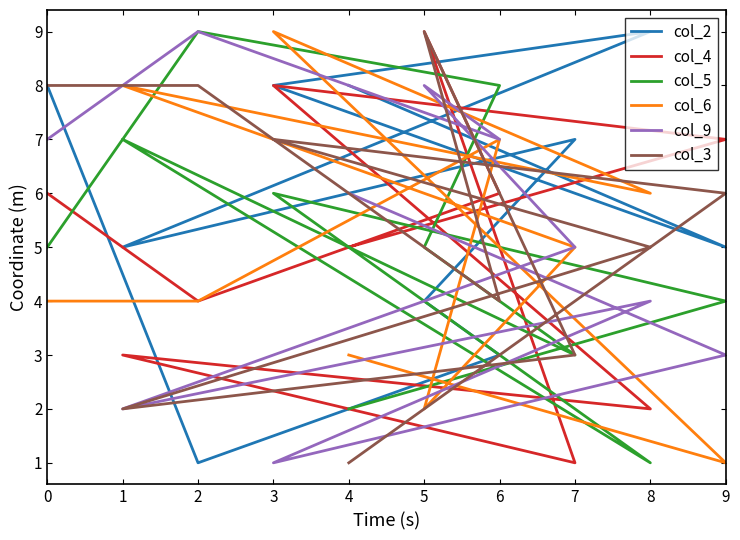

What is the highest value of the col_3 series?

9